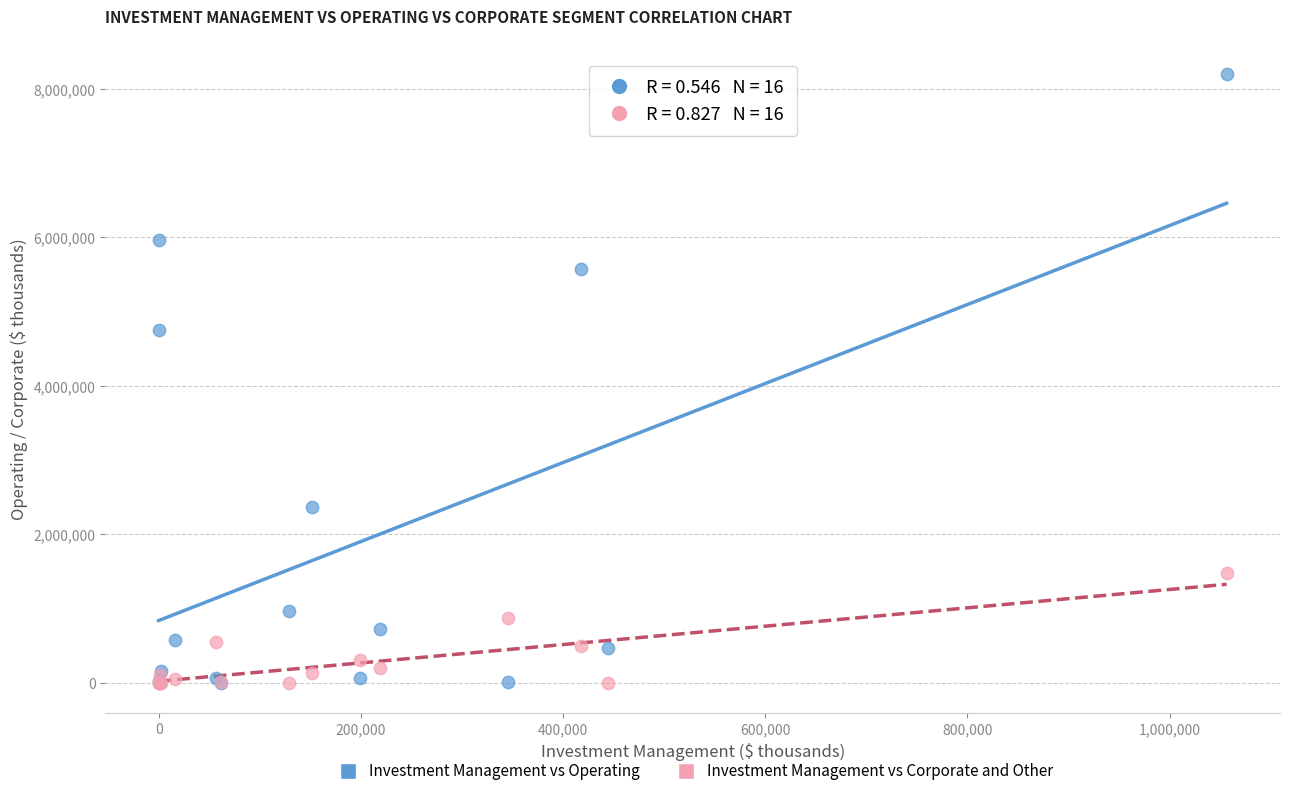

Which series has the largest Y range (max minus min)?

Investment Management vs Operating